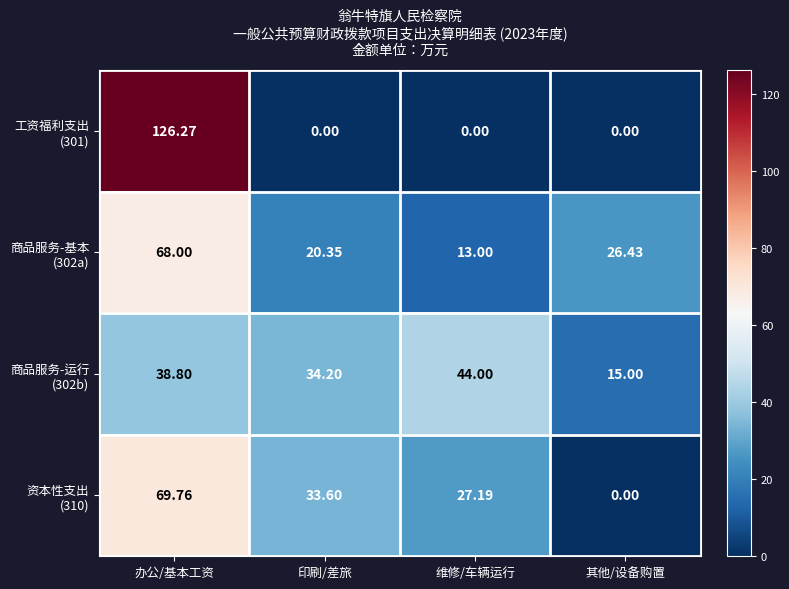

At which category does the chart reach its peak across all series?

办公/基本工资